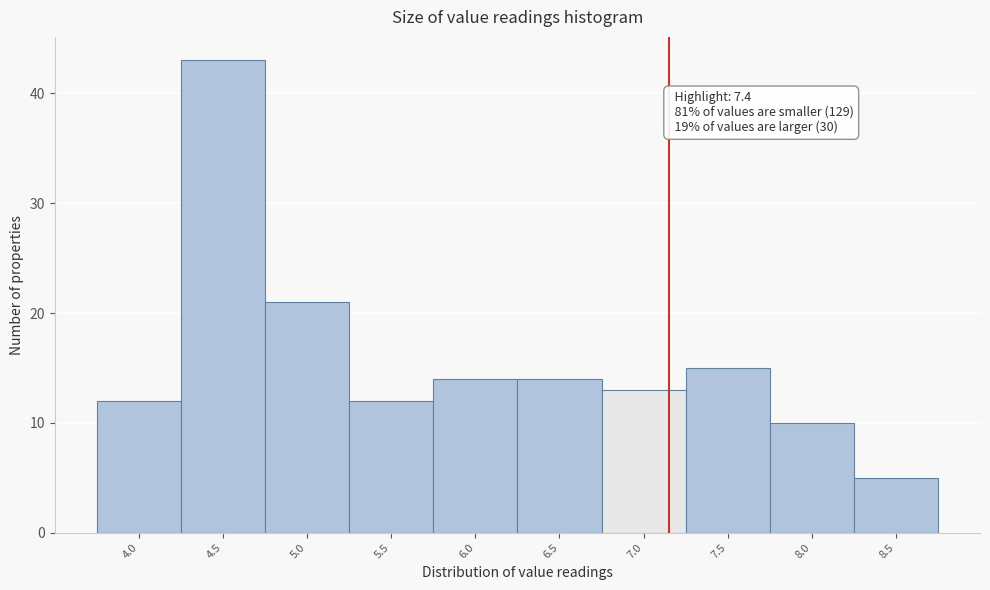

Reading right to left, what are all the values shown in this chart?

8.5=5	8.0=10	7.5=15	7.0=13	6.5=14	6.0=14	5.5=12	5.0=21	4.5=43	4.0=12